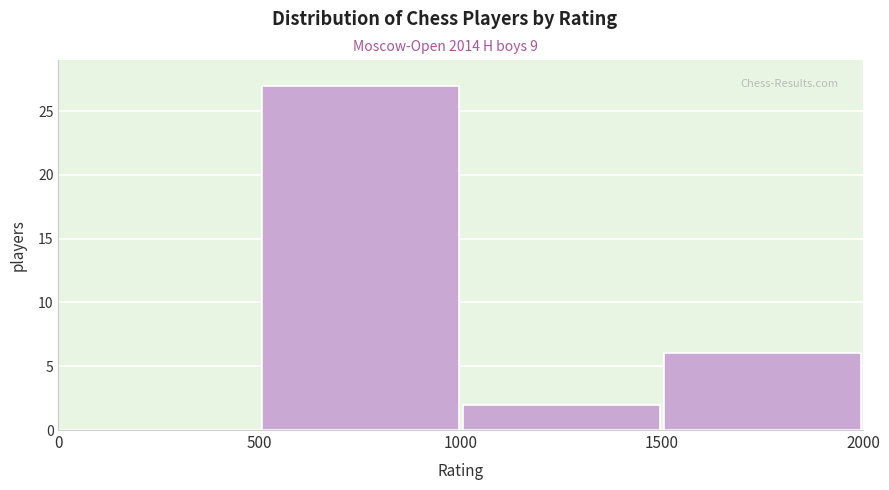

What is the height of the bar covering 1500 to 2000 on the x-axis? The values are not printed on the chart, so give them approximately, as read against the axis.

6